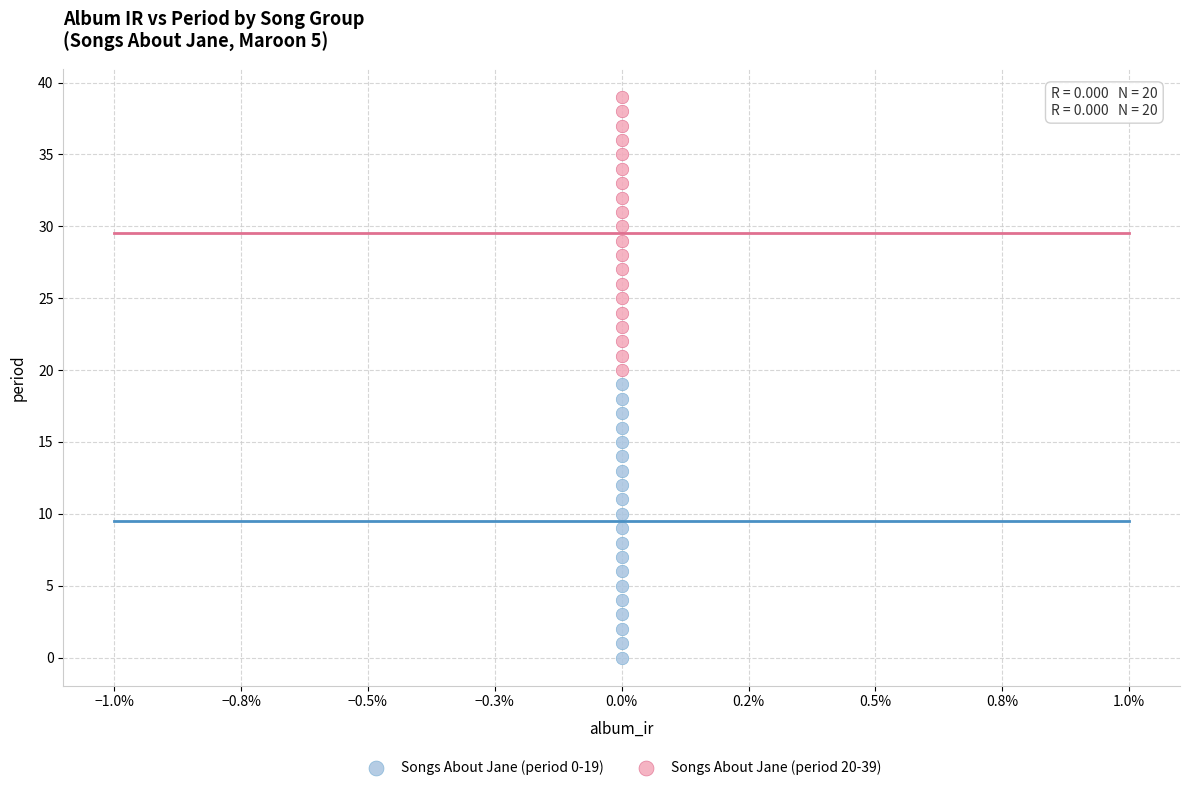

Which series contains the lowest Y value?

Songs About Jane (period 0-19)